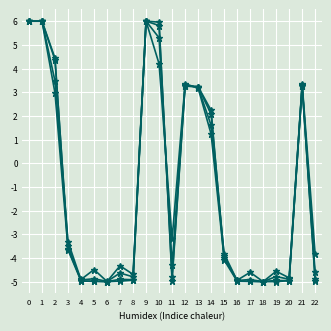

How many lines are shown in the chart?

4